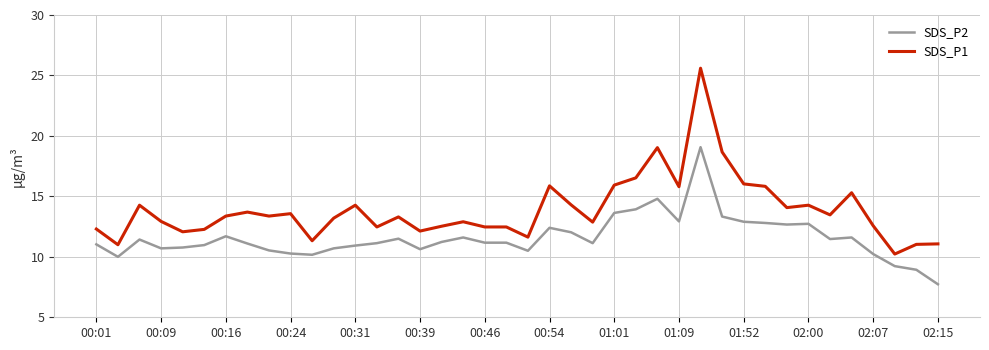

How many distinct data groups are displayed?

2